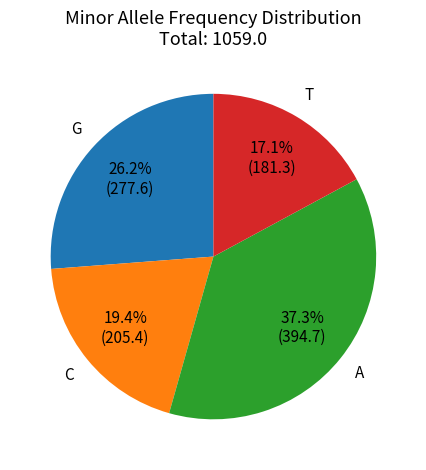

Does any single category account for the majority?

No